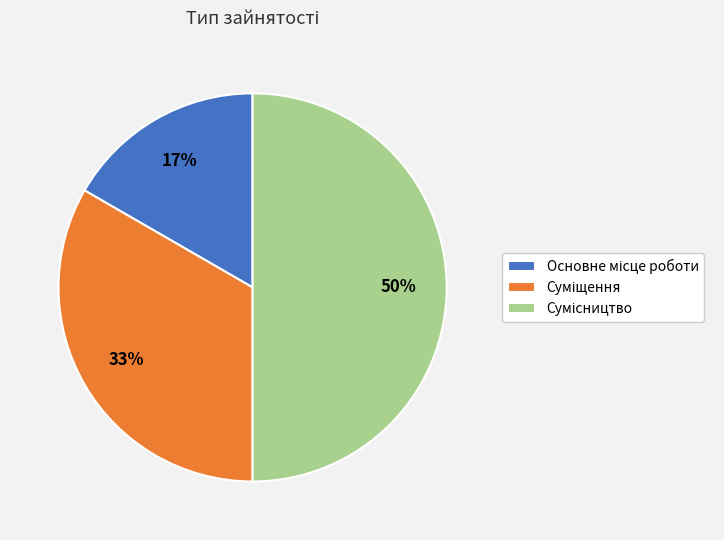

To the nearest percent, what is the average slice percentage?

33%